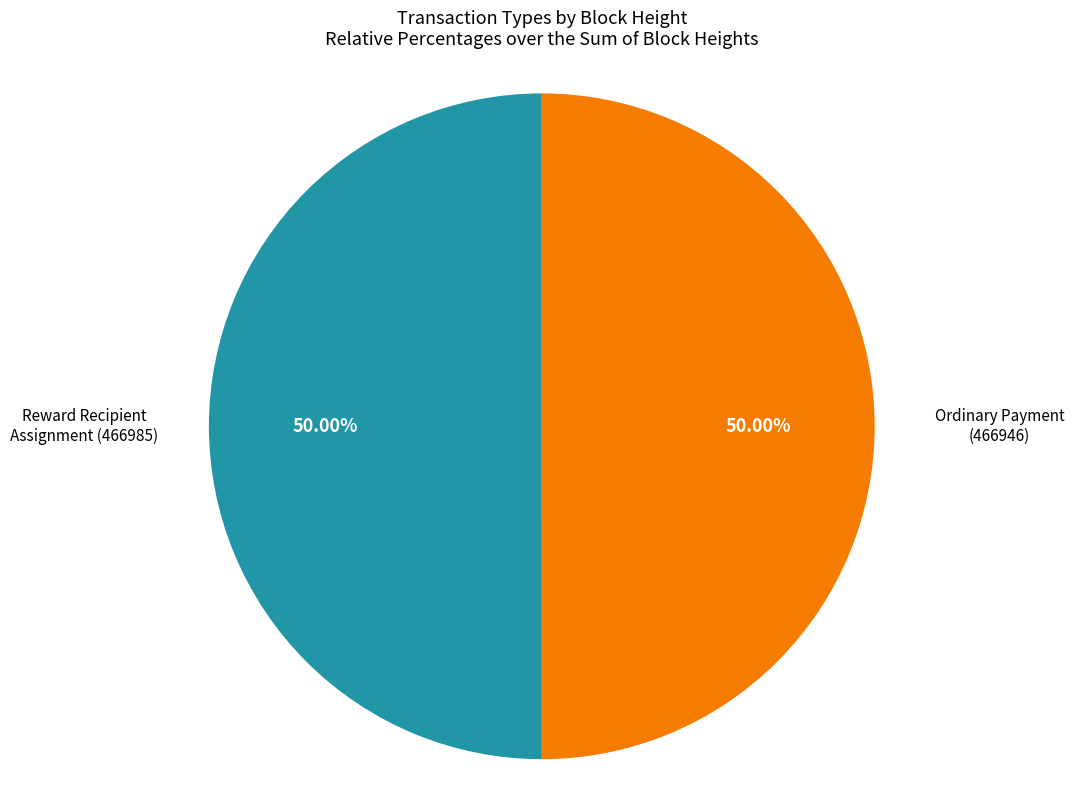

Is the sum of Reward Recipient Assignment (466985) and Ordinary Payment (466946) greater than half?

Yes